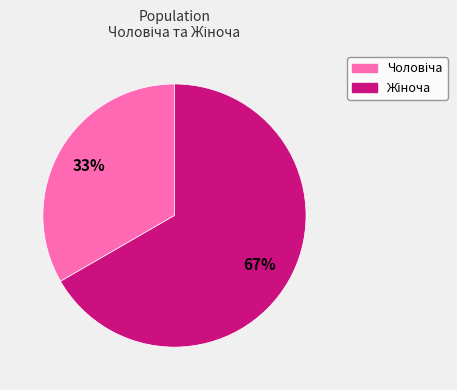

Is there any slice that represents more than half of the pie?

Yes